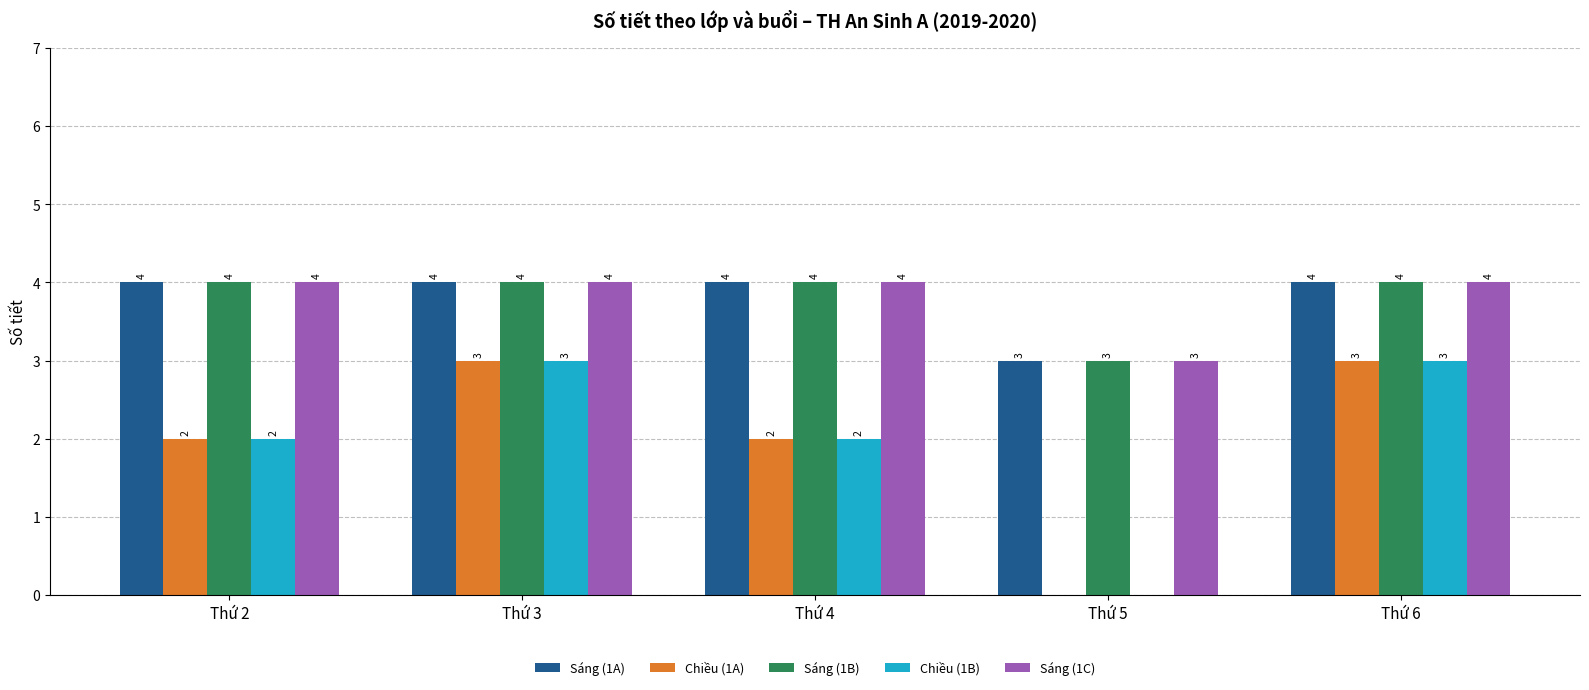

What value does the Chiều (1B) series have at Thứ 2?

2